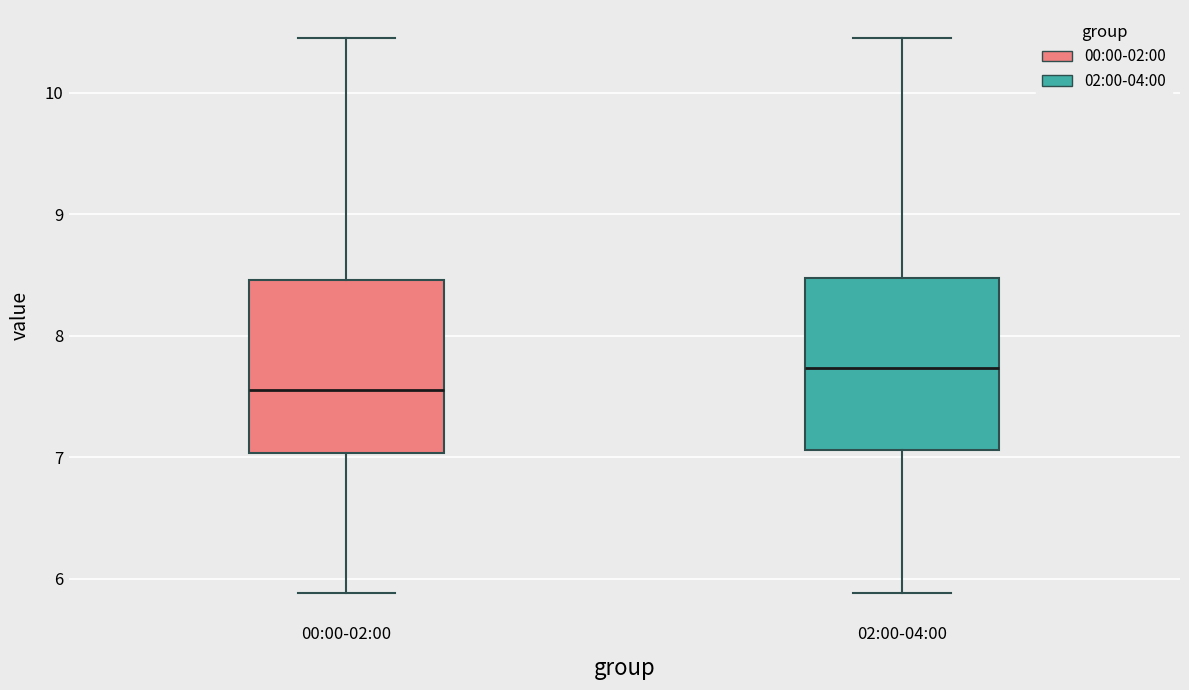

Where is the upper edge of the box for 02:00-04:00 on the y-axis? The values are not printed on the chart, so give them approximately, as read against the axis.

8.5